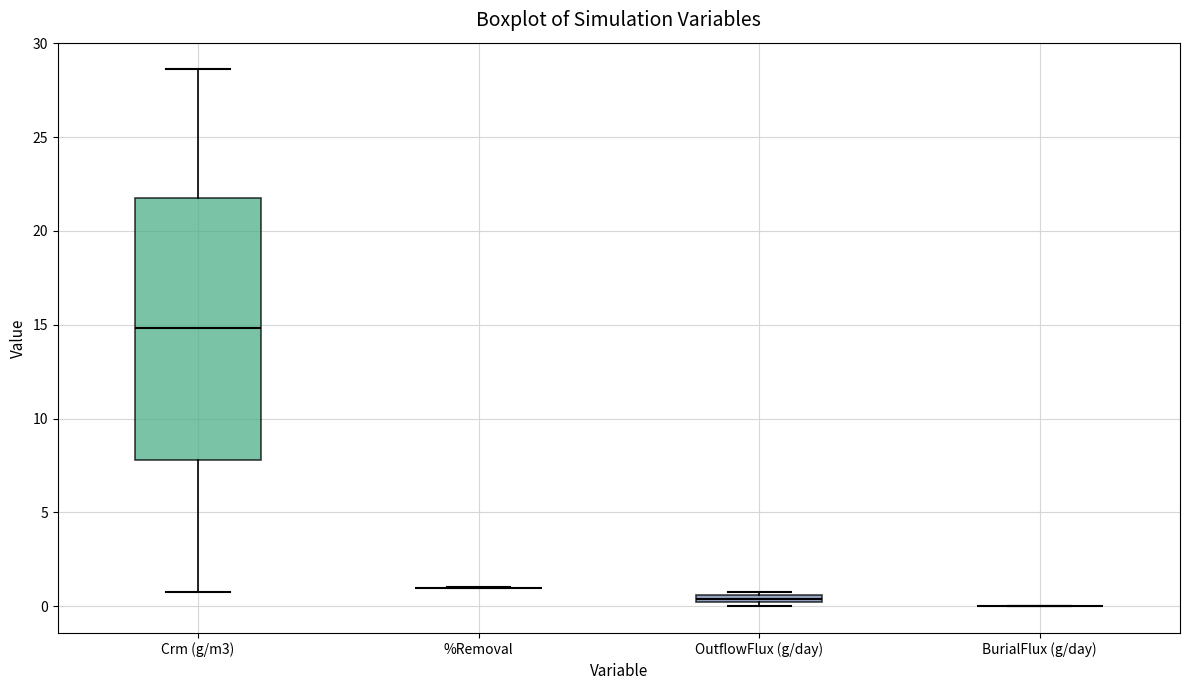

Which box is the tallest, from its lower edge to its upper edge?

Crm (g/m3)